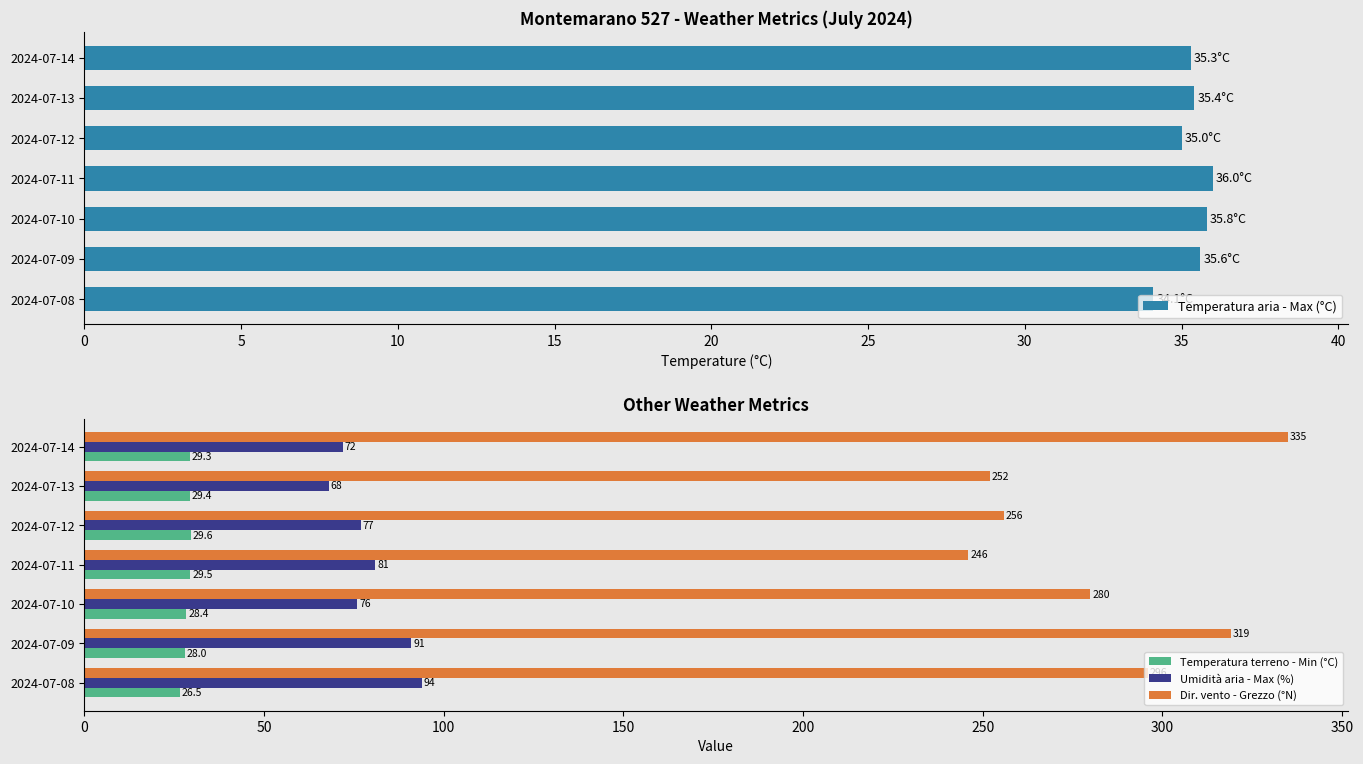

What is the difference between the maximum and second lowest values in the Umidità aria - Max (%) series?

22.0